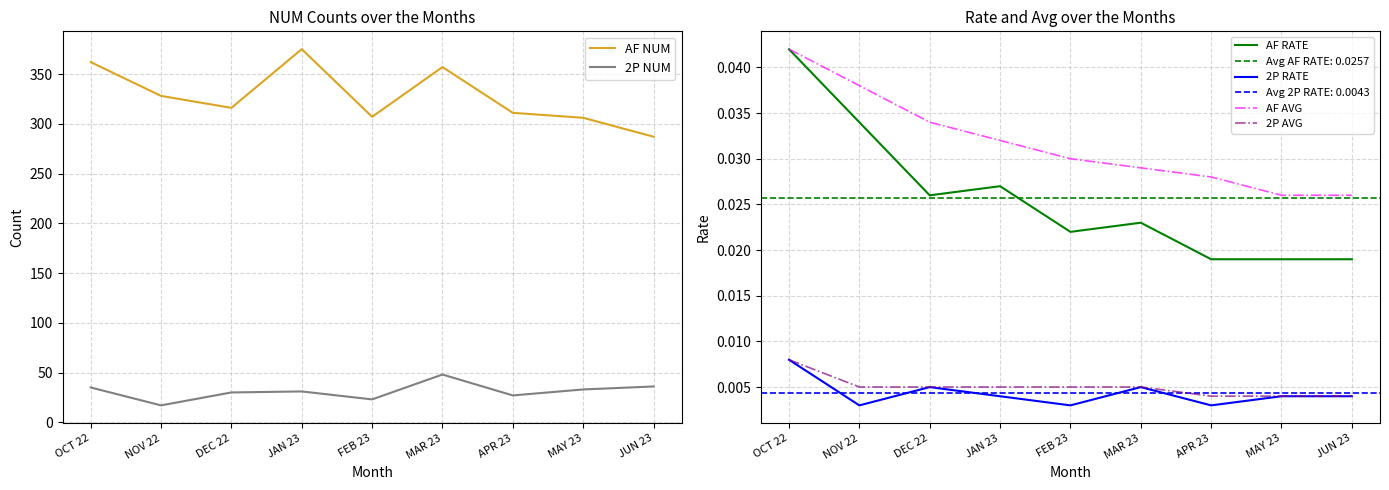

What is the difference between the maximum and minimum values in the 2P NUM series?

31